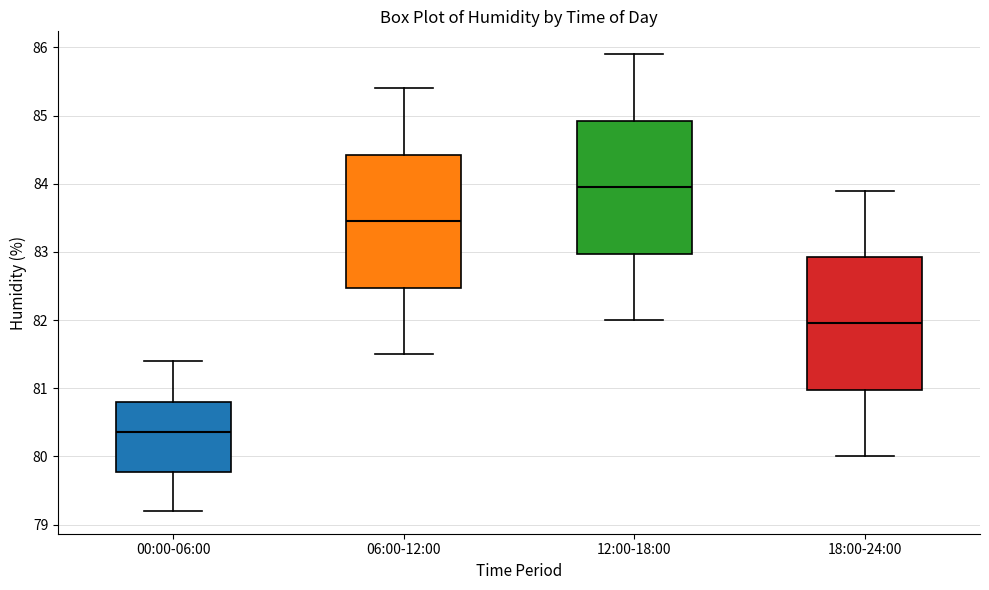

Reading left to right, transcribe this box plot: for each box, give where its median line is, the range the box spans, and where its two whiskers end, as read against the y-axis. The values are not printed on the chart, so give them approximately, as read against the axis.

00:00-06:00: median 80.4, box 79.8 to 80.8, whiskers 79.2 to 81.4
06:00-12:00: median 83.5, box 82.5 to 84.4, whiskers 81.5 to 85.4
12:00-18:00: median 84.0, box 83.0 to 84.9, whiskers 82.0 to 85.9
18:00-24:00: median 82.0, box 81.0 to 82.9, whiskers 80.0 to 83.9